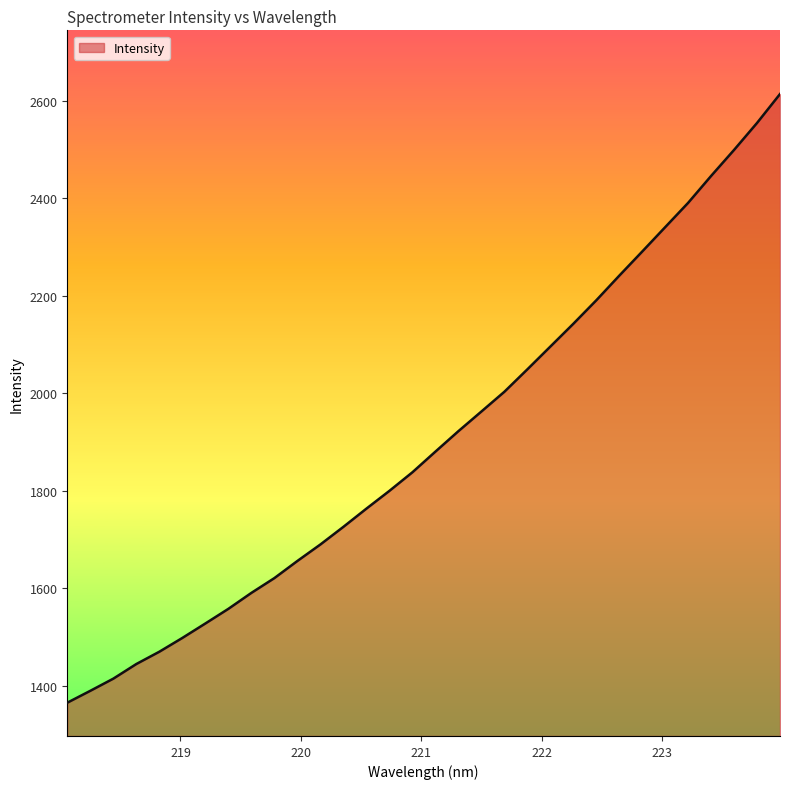

What is the difference between the maximum and minimum values?

1248.6